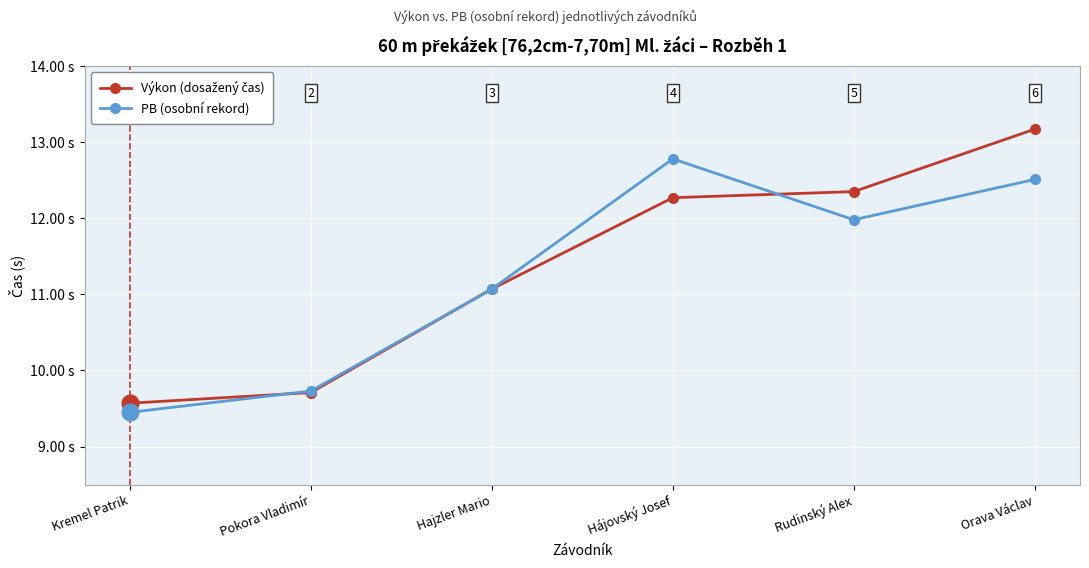

Which label corresponds to the largest value in the chart?

Orava Václav